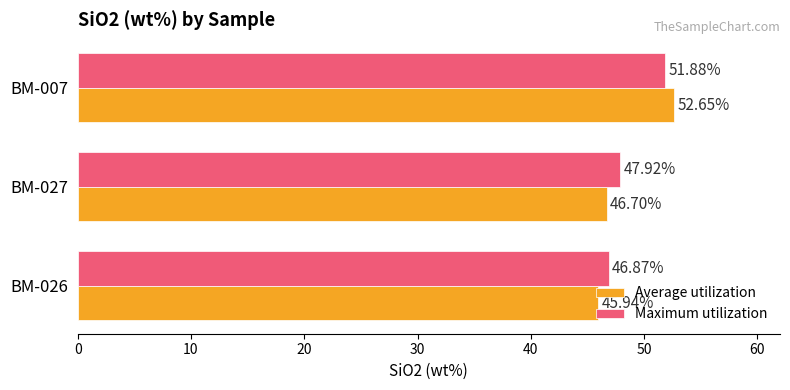

Which series changed the most between BM-026 and BM-007?

Average utilization